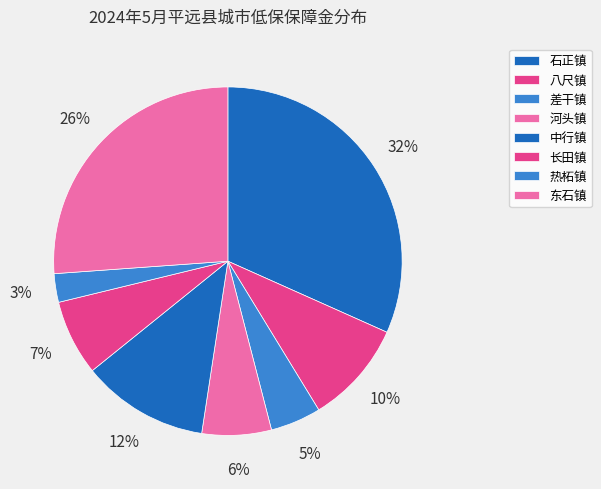

How many slices are in this pie chart?

8